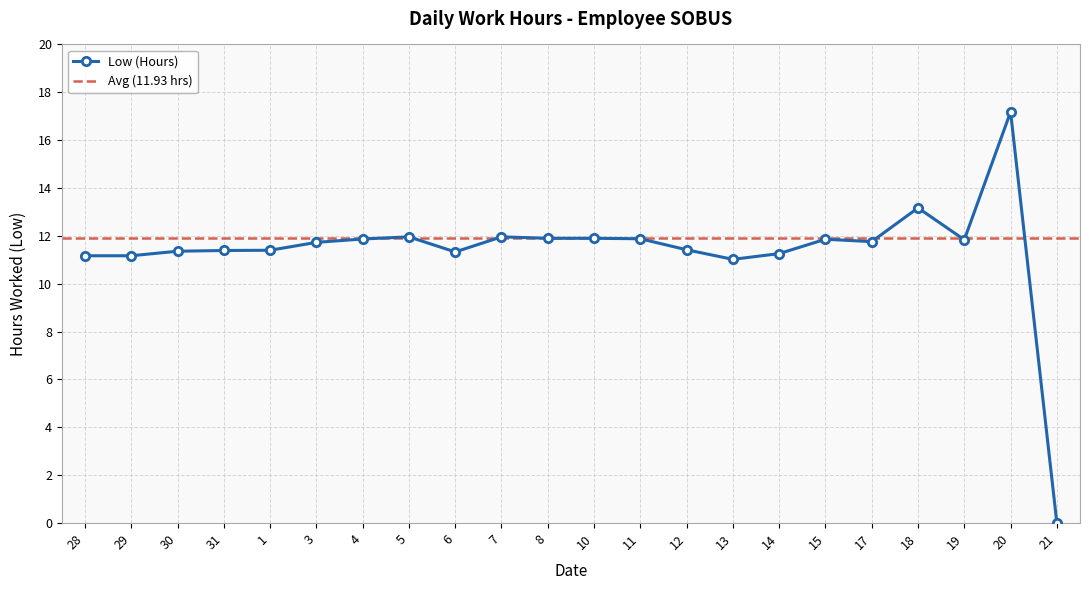

What is the difference between the values at 14 and 6?

0.1